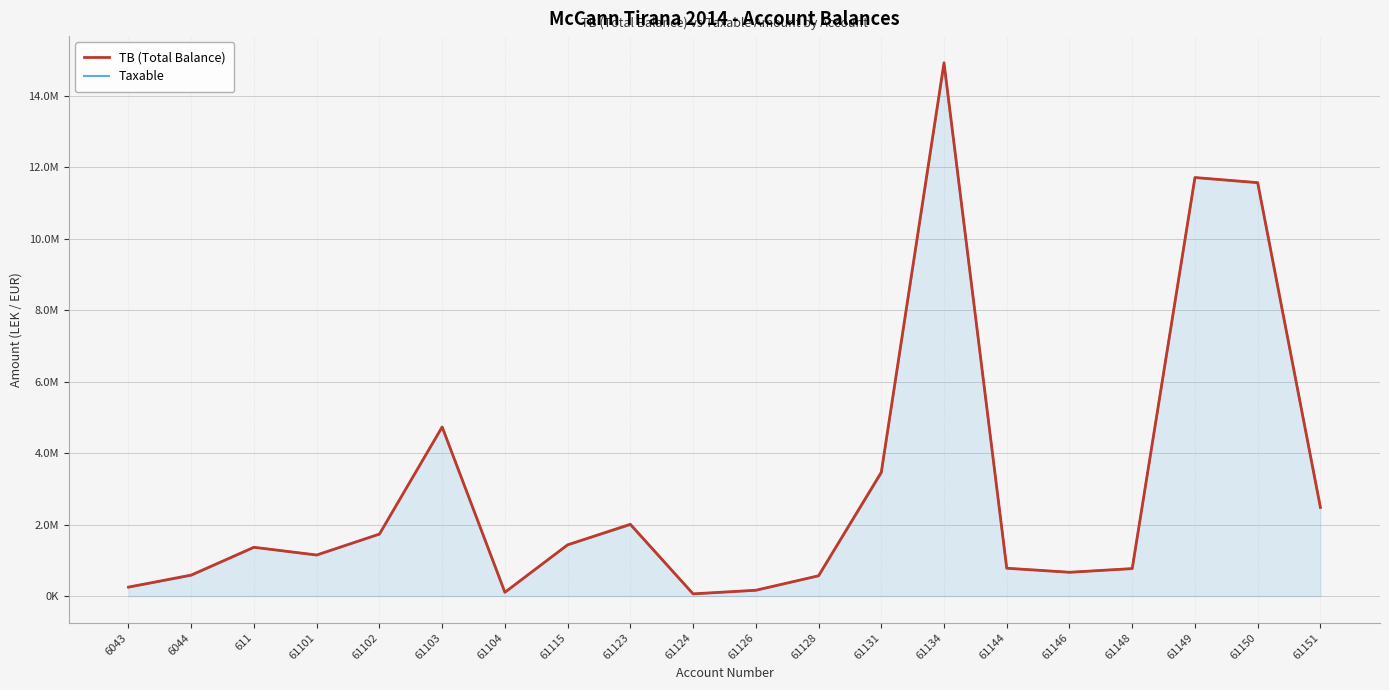

Does the chart have visible grid lines?

Yes